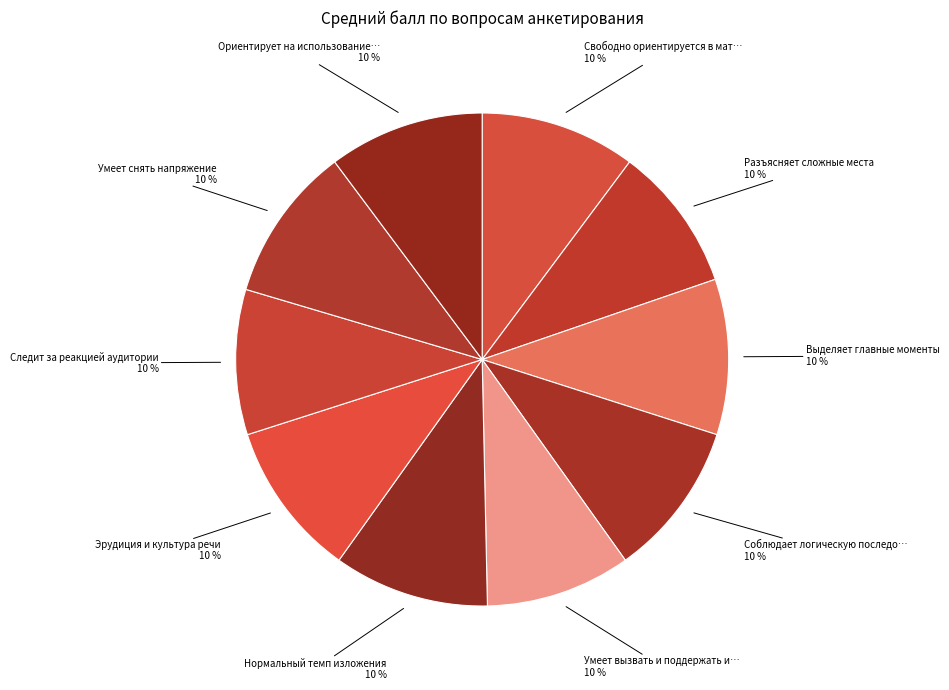

How many segments does this pie chart have?

10